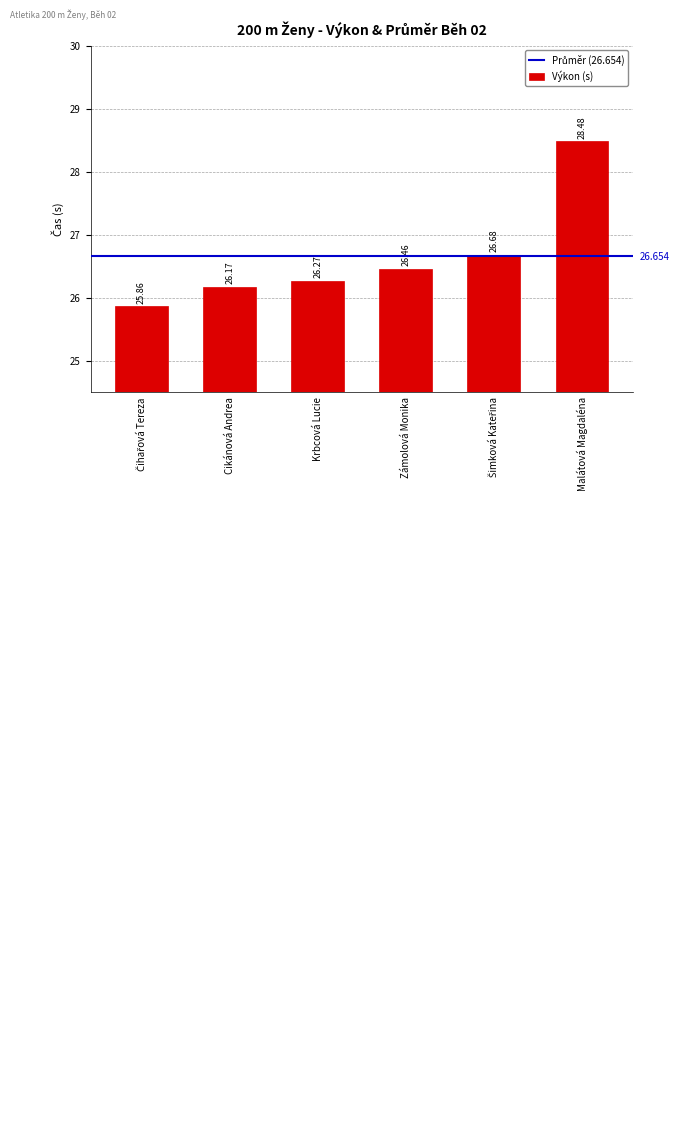

What is the label of the 4th bar from the left?

Zámolová Monika